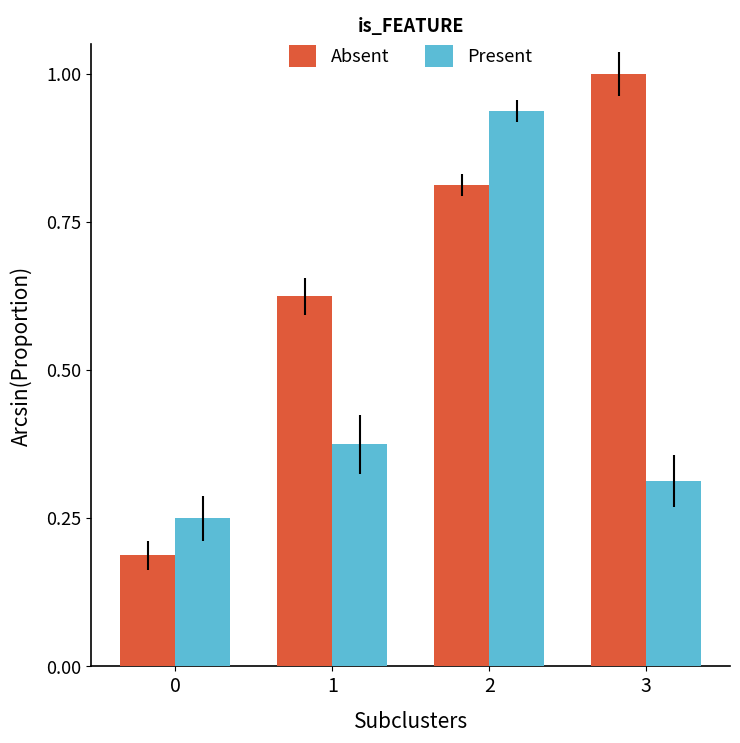

At which label does Present reach its peak?

2